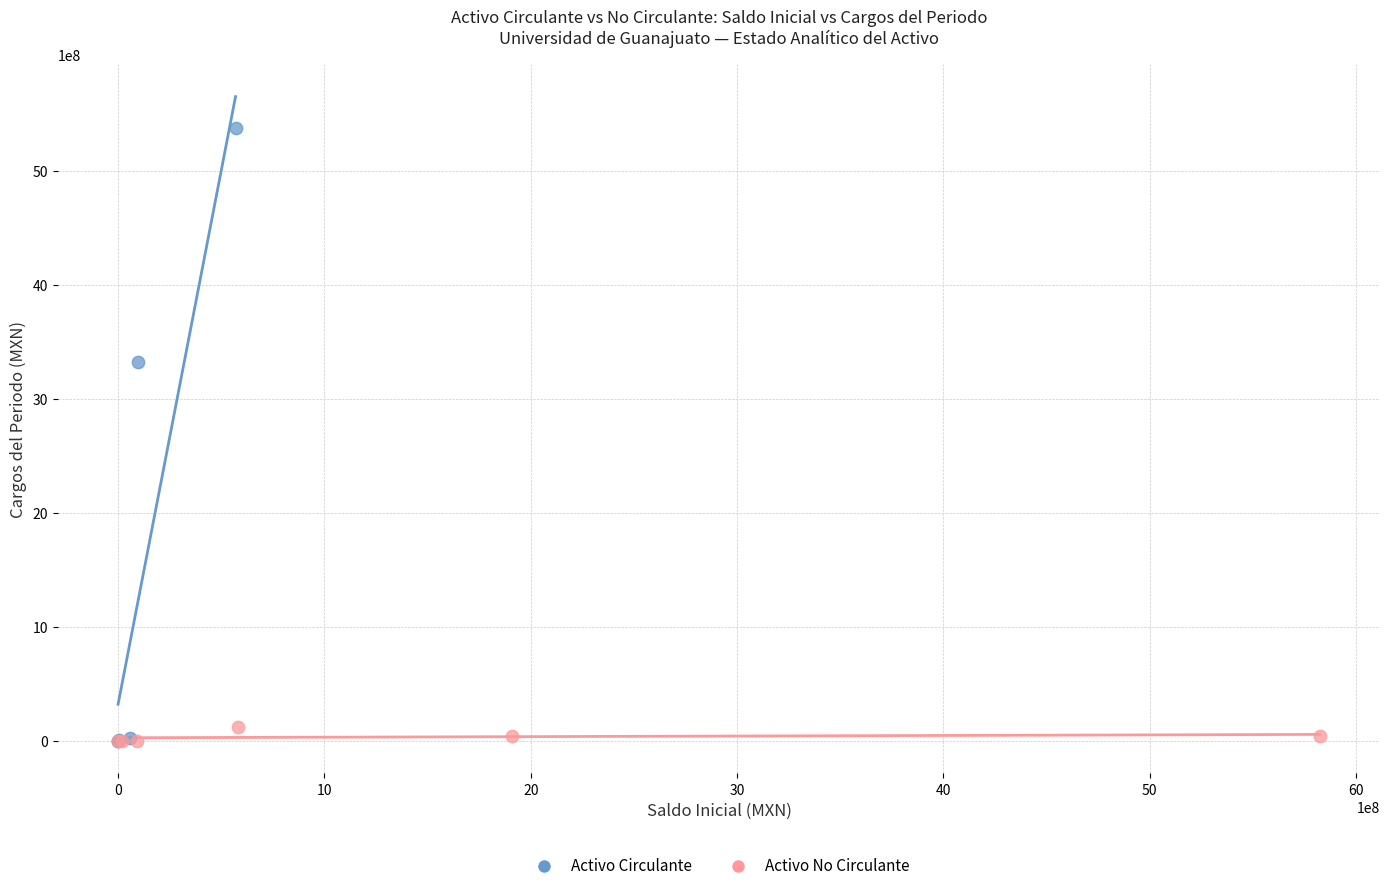

Which series has the widest spread of Y values?

Activo Circulante